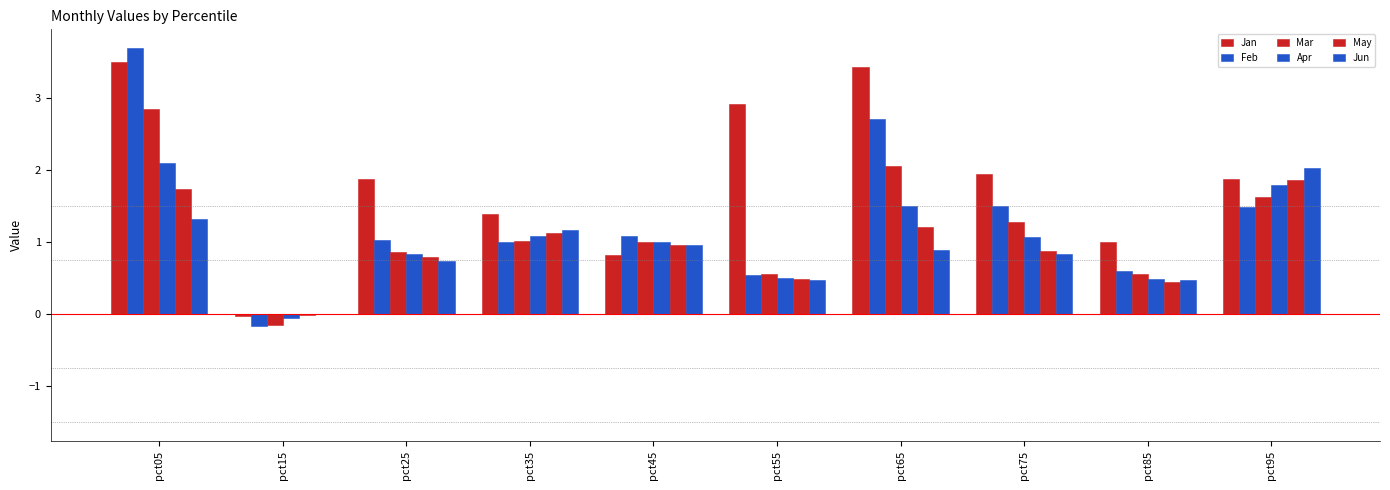

How many series are shown in this chart?

6